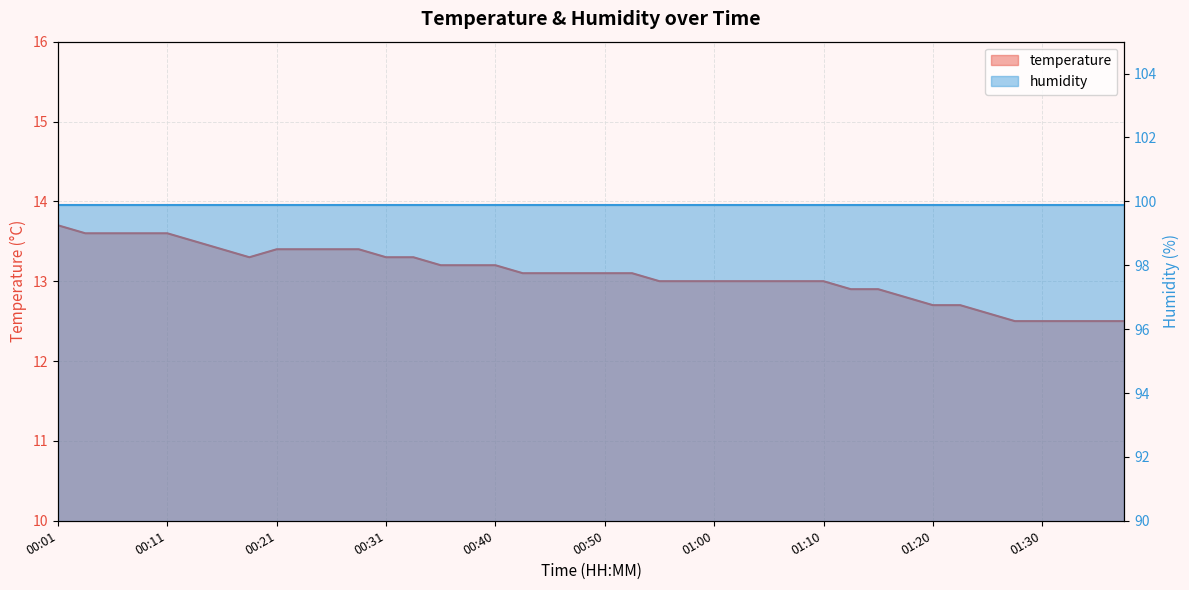

What is the approximate value at 01:10?

13.0